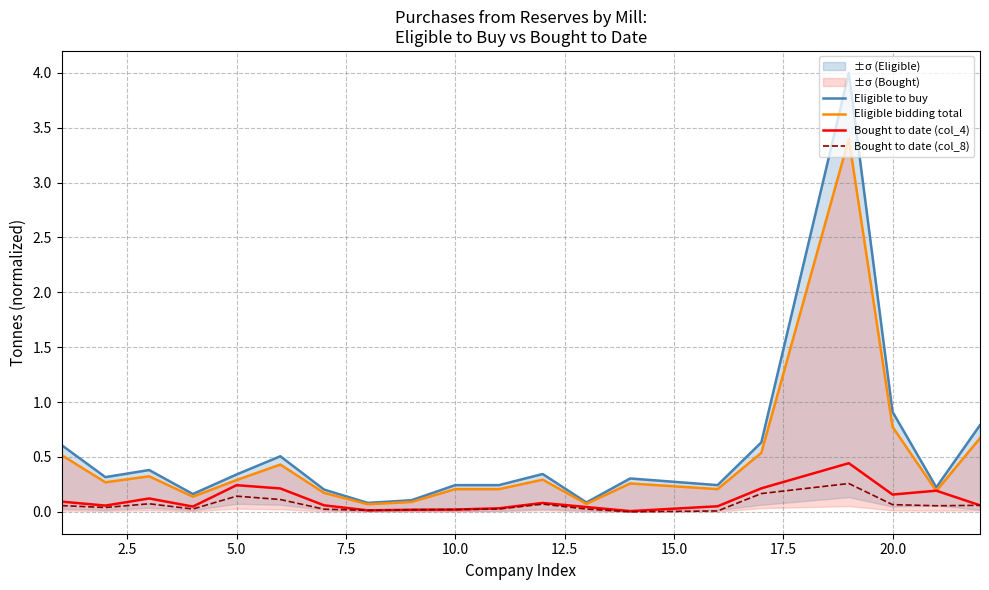

At how many categories does at least one series exceed 1?

1